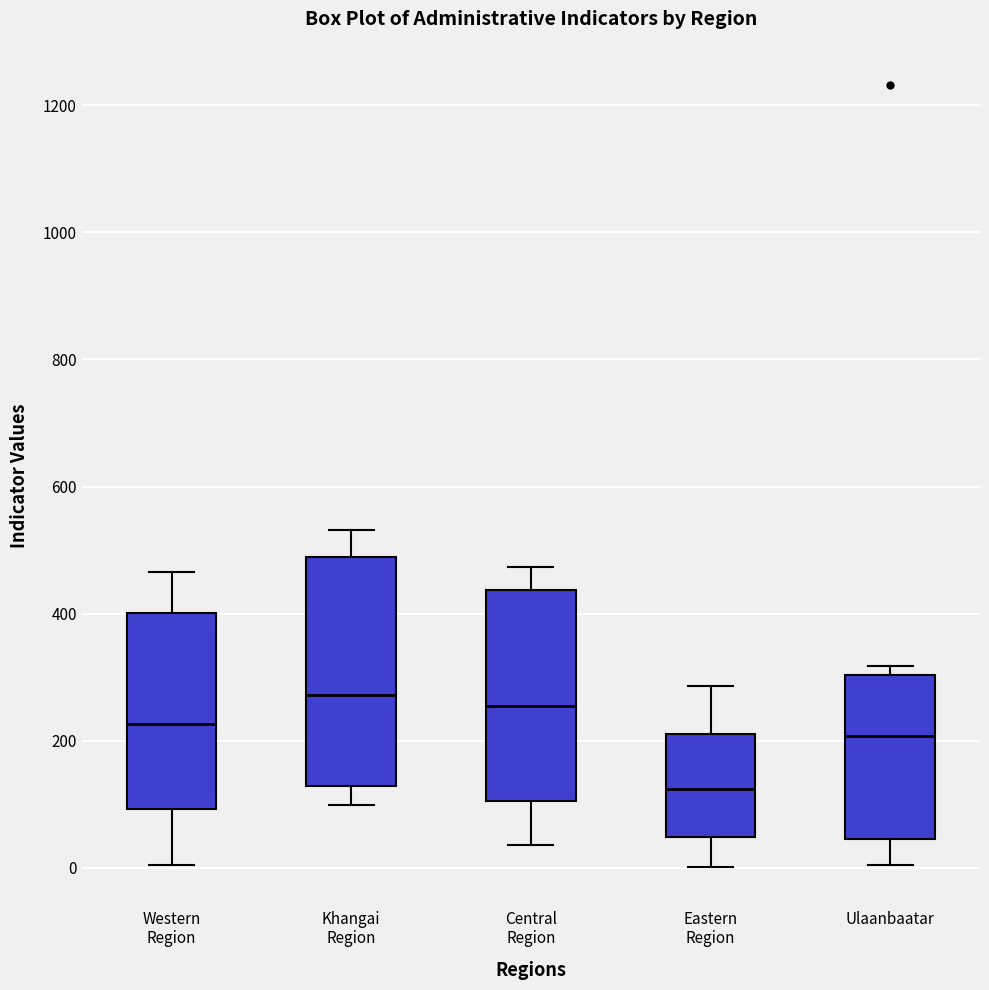

Where is the upper edge of the box for Eastern Region on the y-axis? The values are not printed on the chart, so give them approximately, as read against the axis.

220